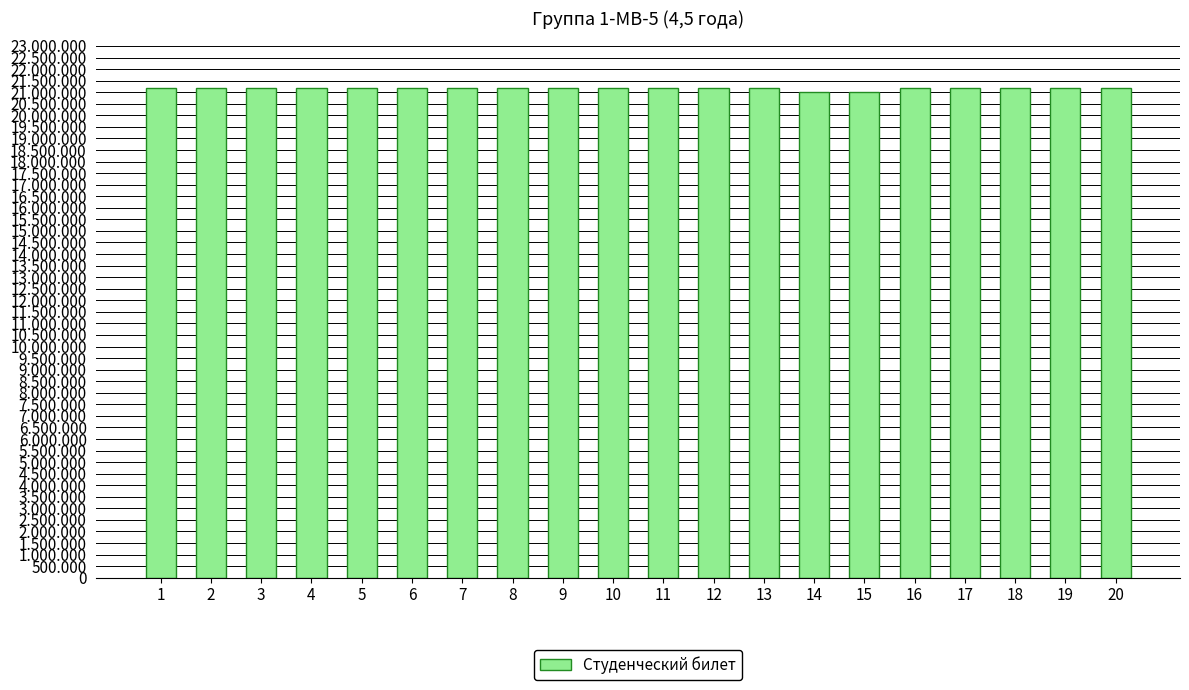

Is it true that the value at 2 is 13348351?

False